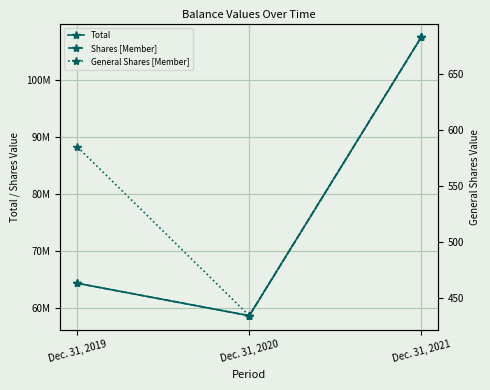

Count the number of categories in the chart.

3